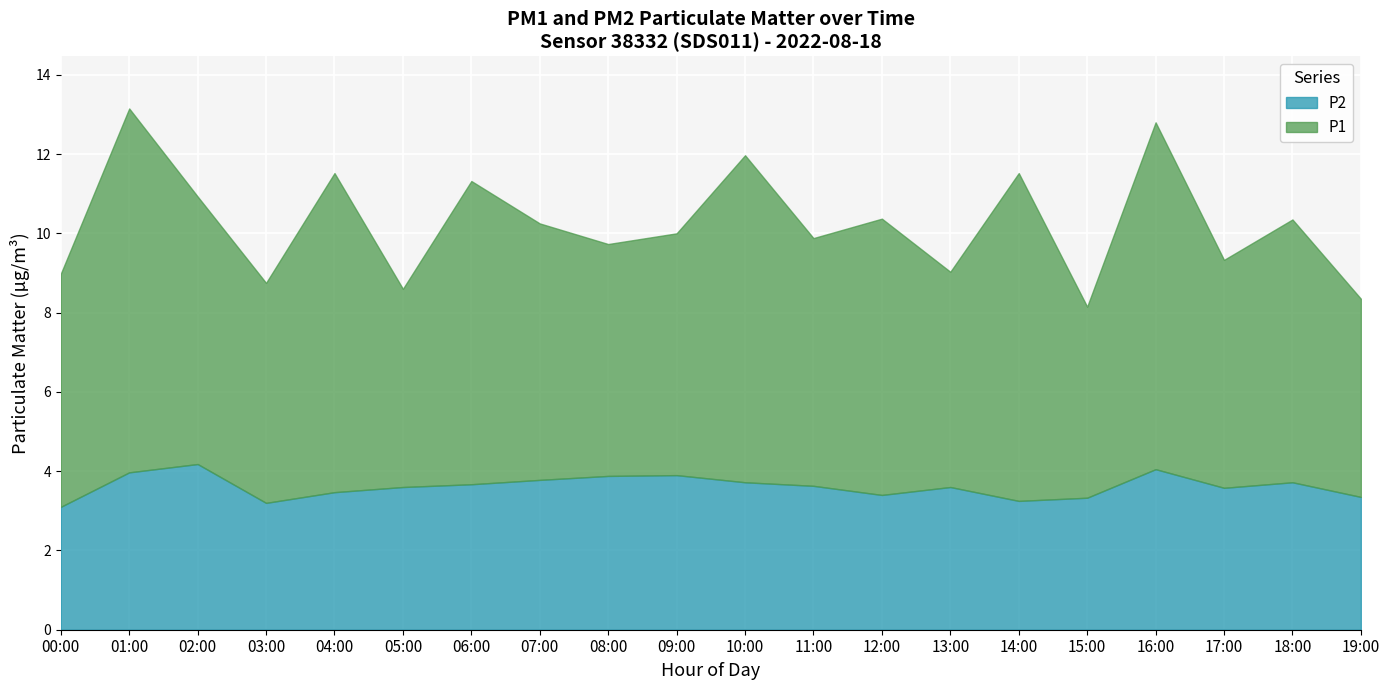

Where is P1 nearest to the value 7?

19:00